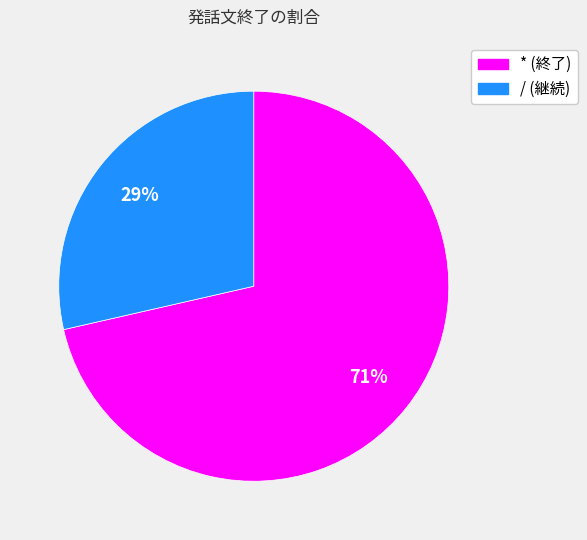

Does / represent more than half of the total?

No